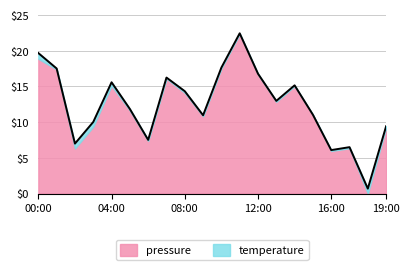

Reading left to right, what are all the values shown in this chart?

00:00=19.7	01:00=17.5	02:00=7.0	03:00=10.0	04:00=15.6	05:00=11.9	06:00=7.5	07:00=16.3	08:00=14.3	09:00=11.0	10:00=17.7	11:00=22.5	12:00=16.8	13:00=13.0	14:00=15.2	15:00=11.0	16:00=6.1	17:00=6.5	18:00=0.7	19:00=9.4